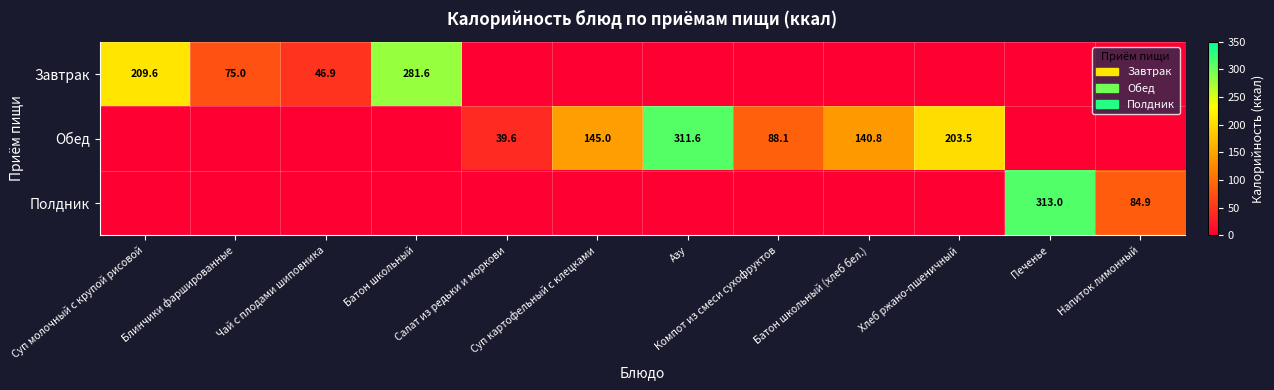

List the labels in order of Обед value, largest first.

Азу, Хлеб ржано-пшеничный, Суп картофельный с клецками, Батон школьный (хлеб бел.), Компот из смеси сухофруктов, Салат из редьки и моркови, Суп молочный с крупой рисовой, Блинчики фаршированные, Чай с плодами шиповника, Батон школьный, Печенье, Напиток лимонный